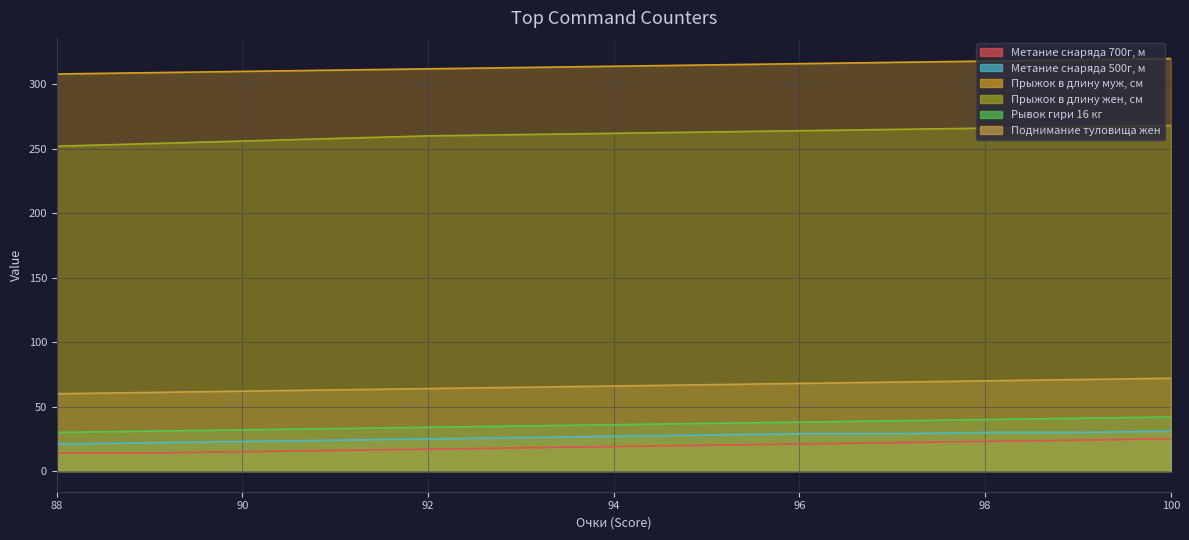

True or false: col_9 (Прыжок в длину муж, см) and col_6 (Рывок гири 16 кг) cross at least once.

False